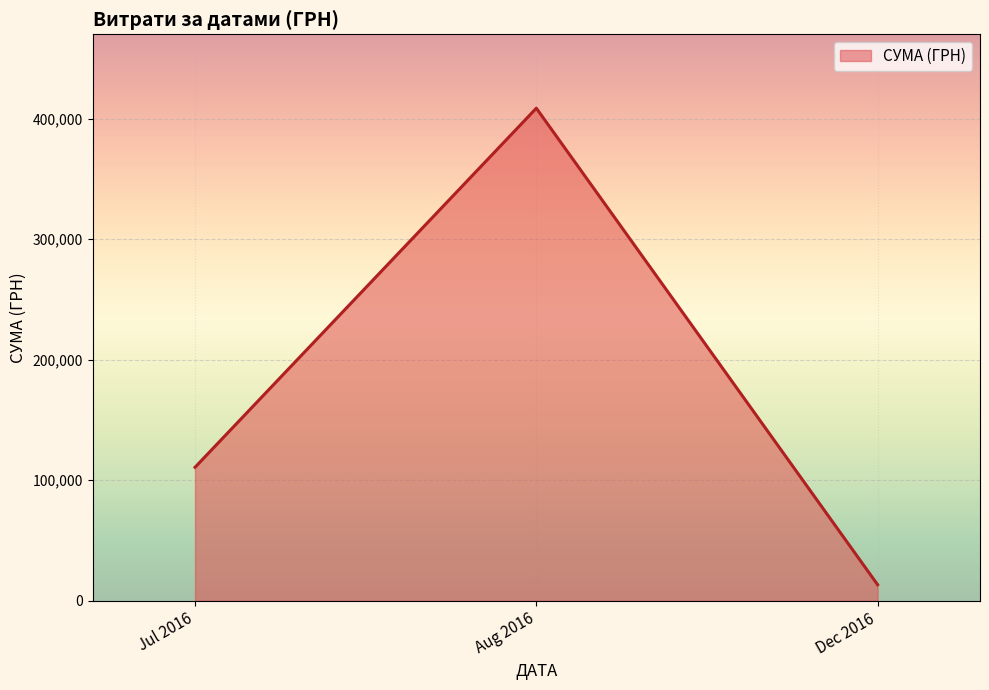

What is the smallest value displayed?

13360.0